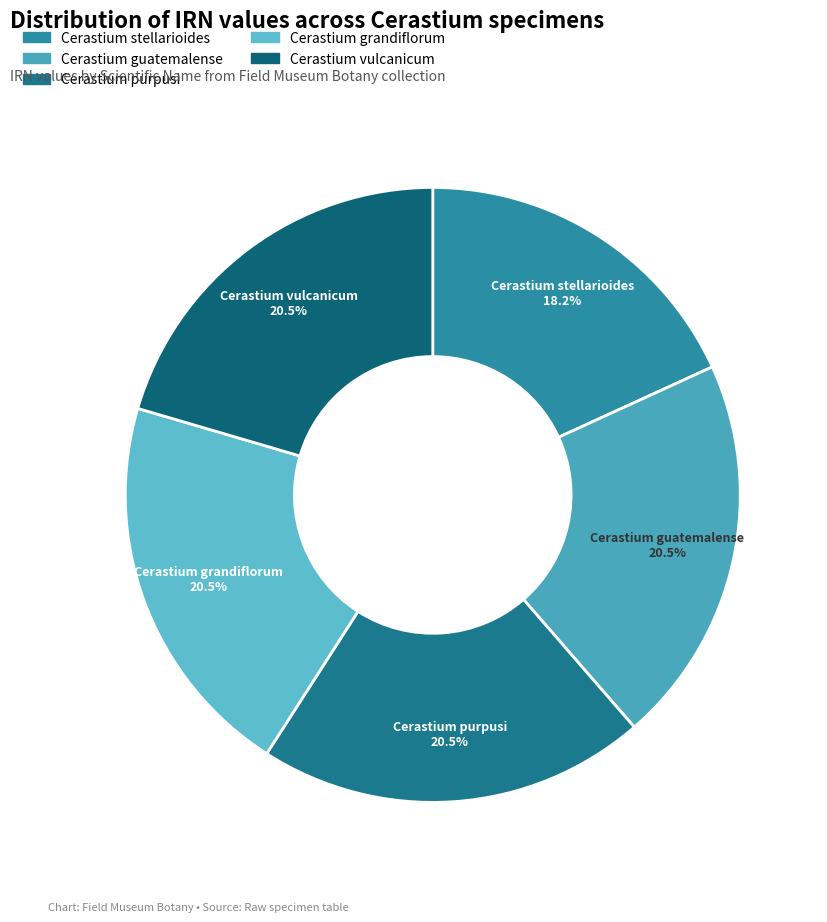

Which slice is the smallest?

Cerastium stellarioides